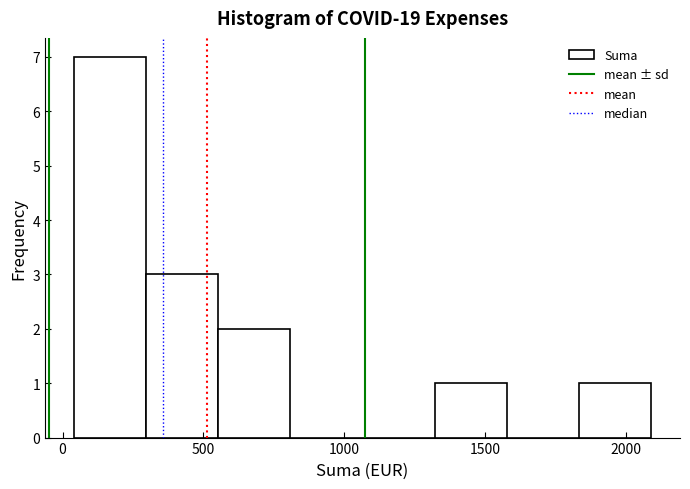

What is the height of the bar covering 1300 to 1600 on the x-axis? Neither the bar edges nor the heights are printed on the chart, so give them approximately, as read against the axes.

1